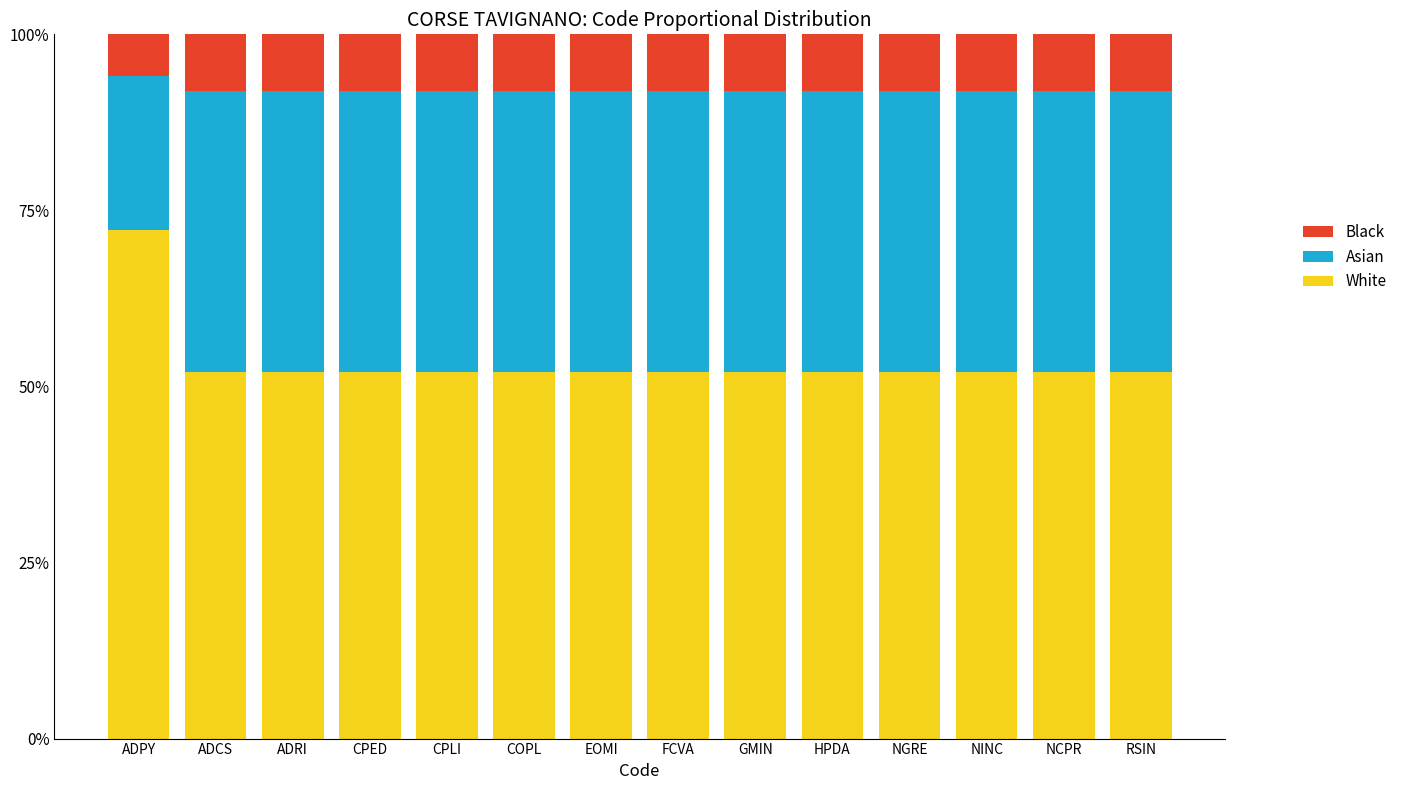

The Asian series shows 0.7 at GMIN. True or false?

False